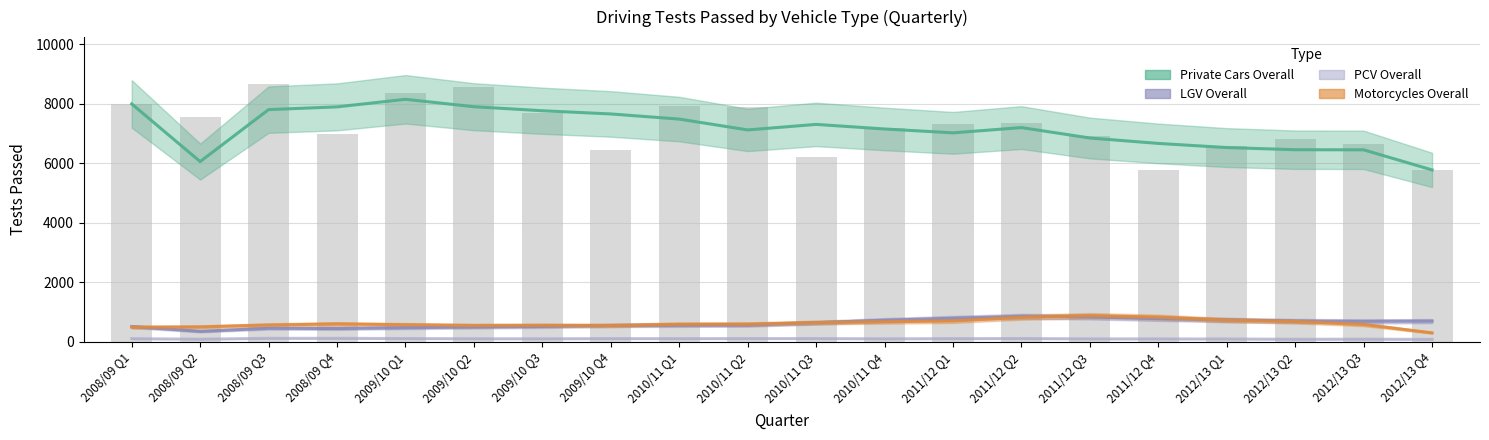

Rank the series at 2011/12 Q3 from highest to lowest value.

Private Cars Overall, Motorcycles Overall, LGV Overall, PCV Overall